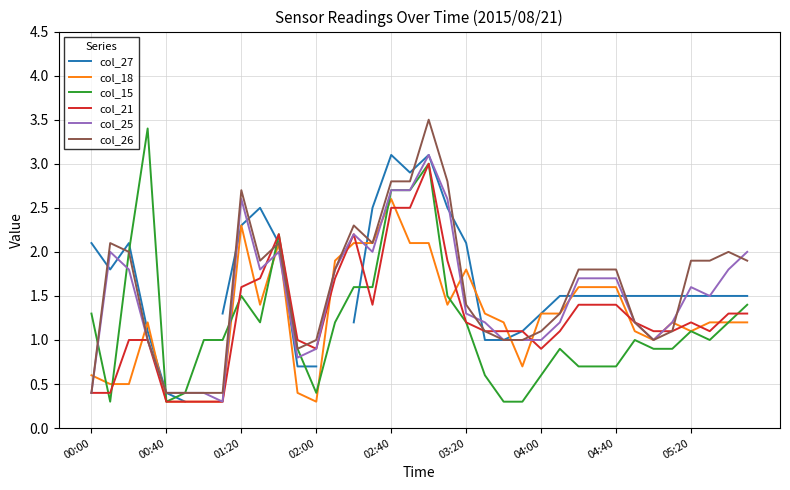

What is the highest value of the col_15 series?

3.4